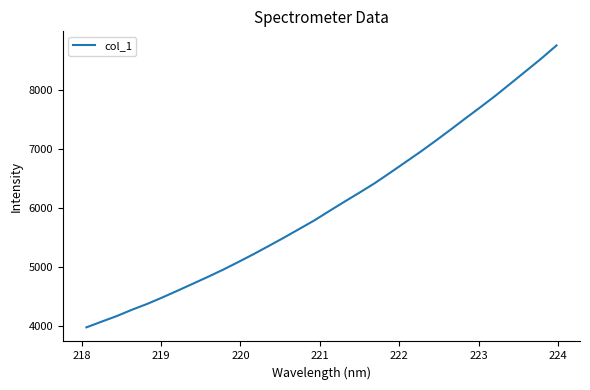

What is the difference between the maximum and minimum values?

4775.7